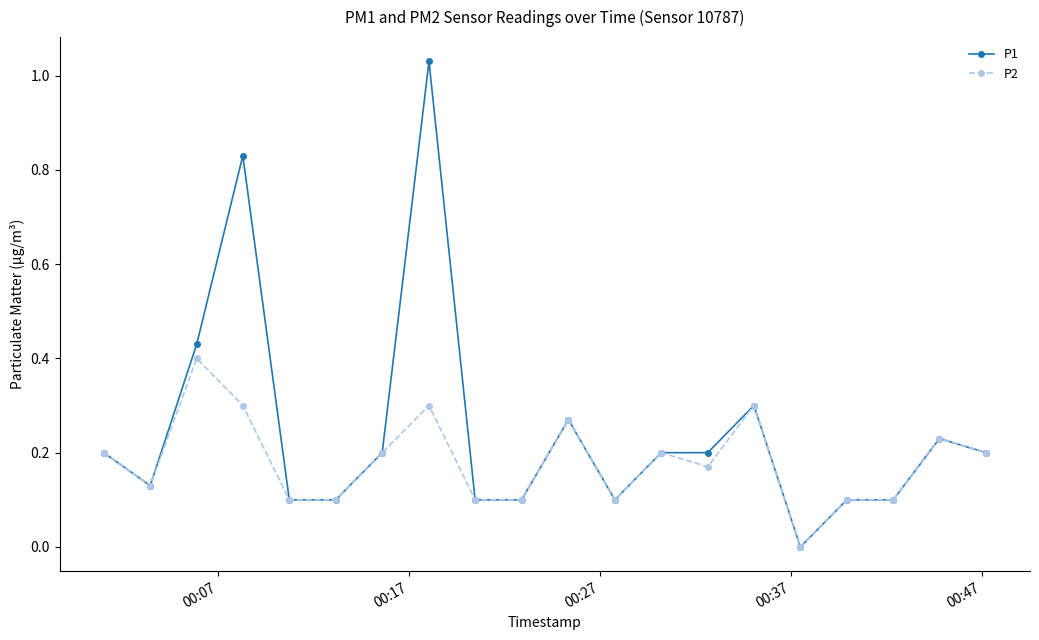

List the series in order of their overall mean, highest first.

P1, P2